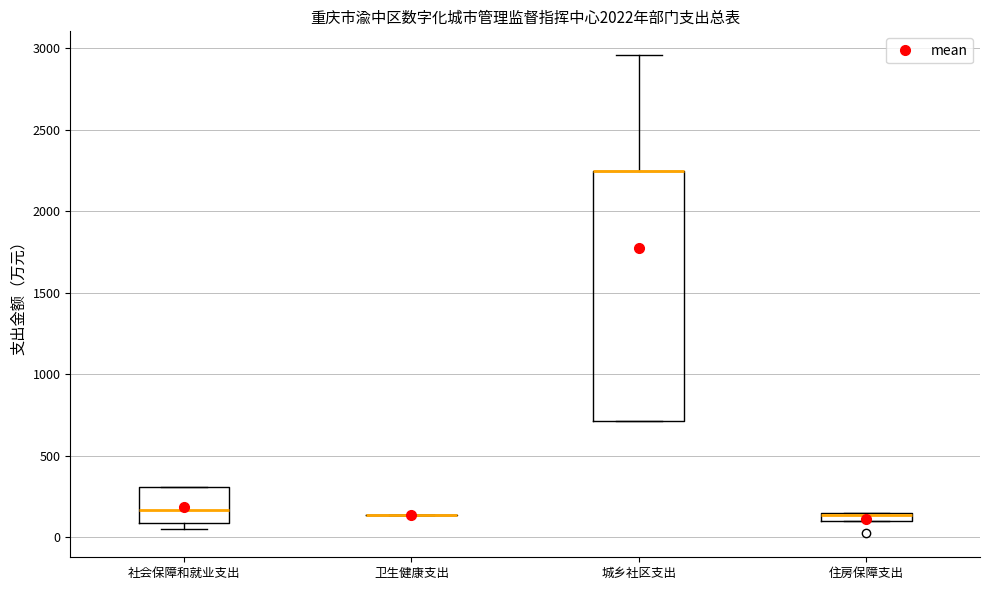

Comparing the boxes themselves (not the whiskers), which one is the tallest?

城乡社区支出